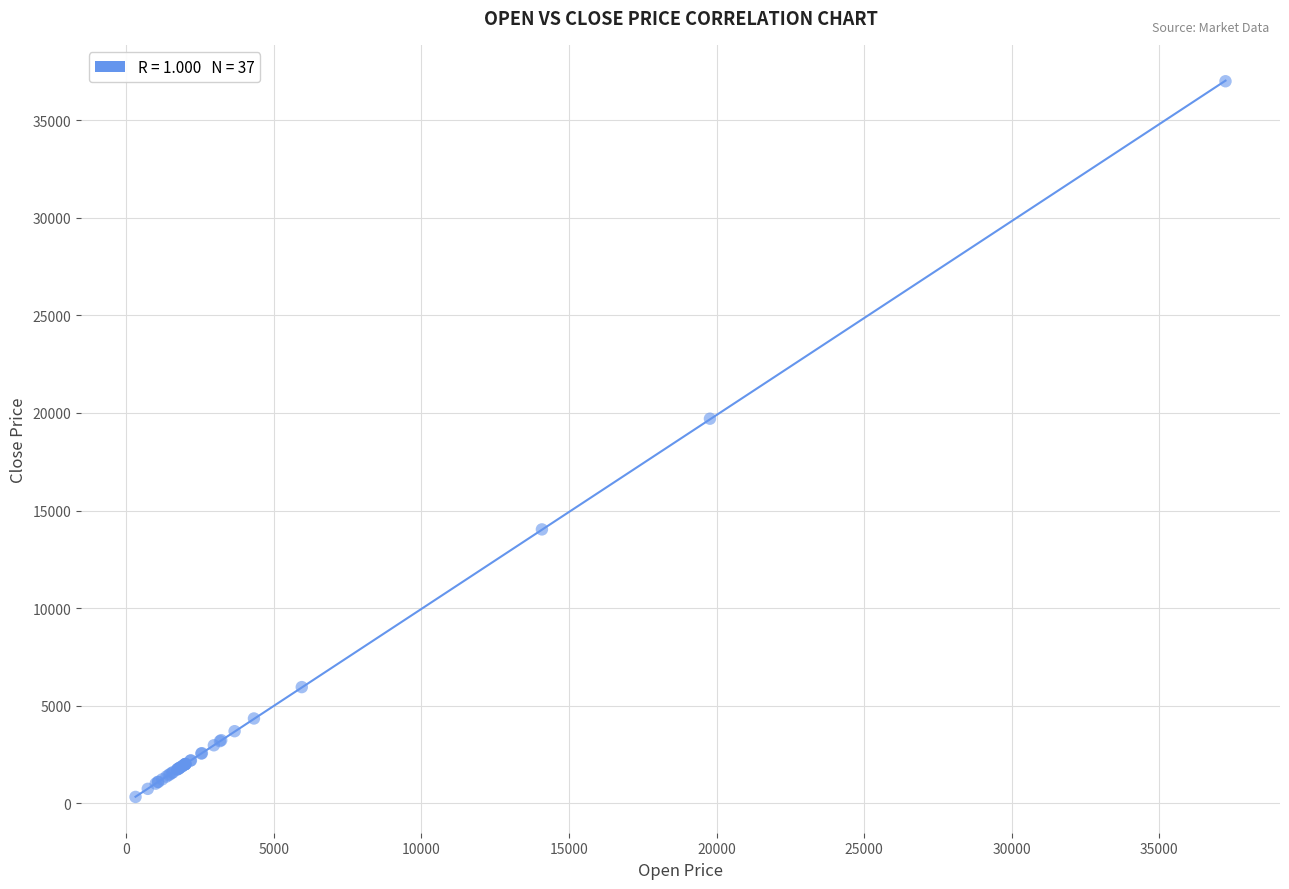

What Y value in the scatter plot is closest to 18662?

19707.9